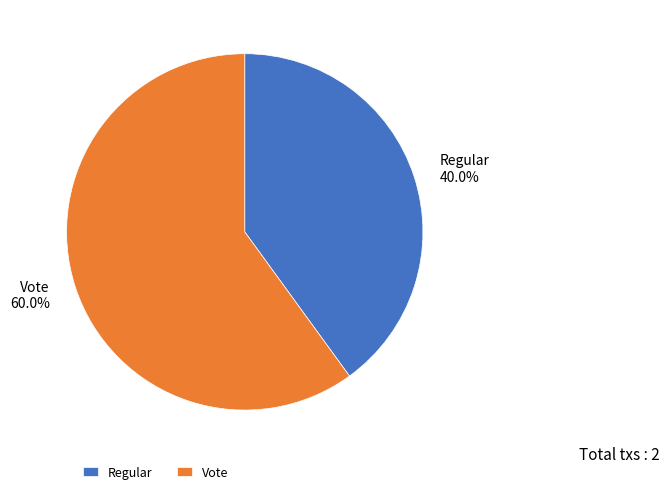

What percentage is NOT represented by Regular?

60.0%